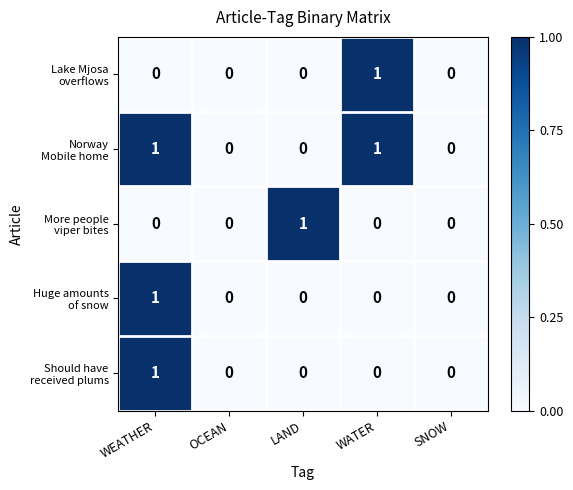

How many series are shown in this chart?

5